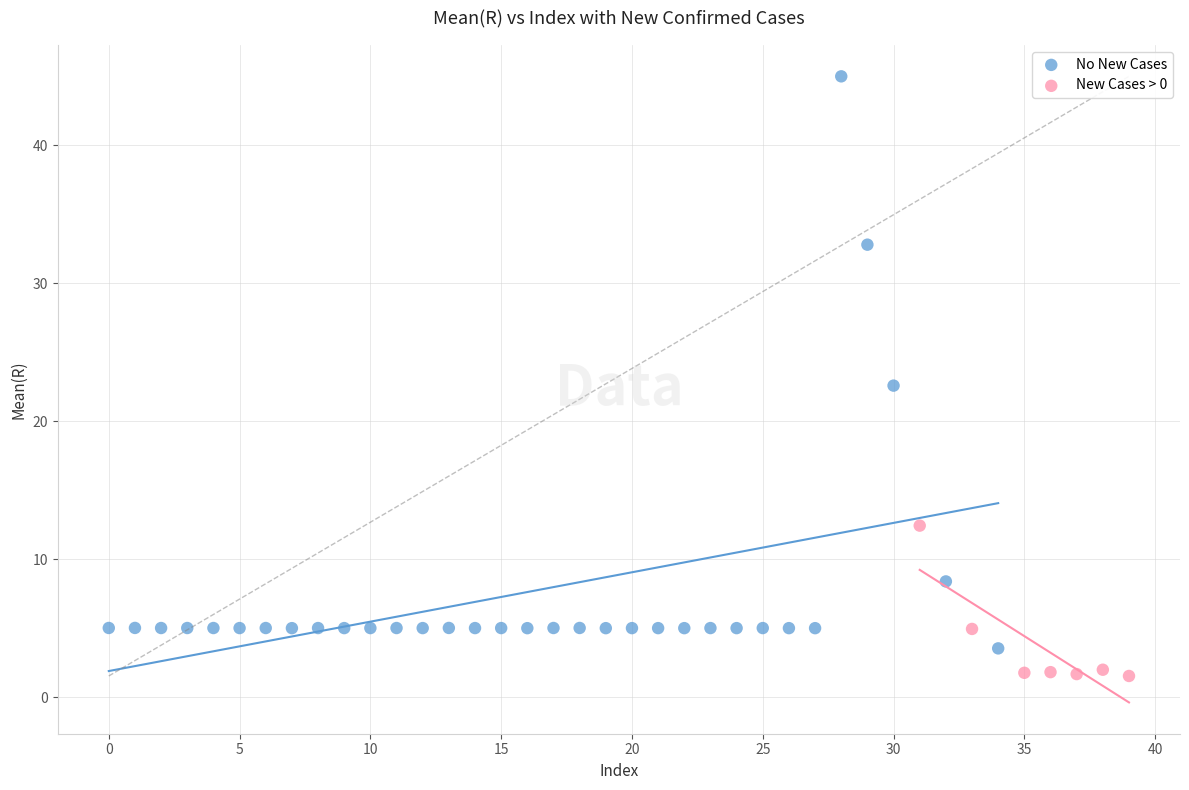

Which series reaches the minimum Y coordinate?

New Cases > 0